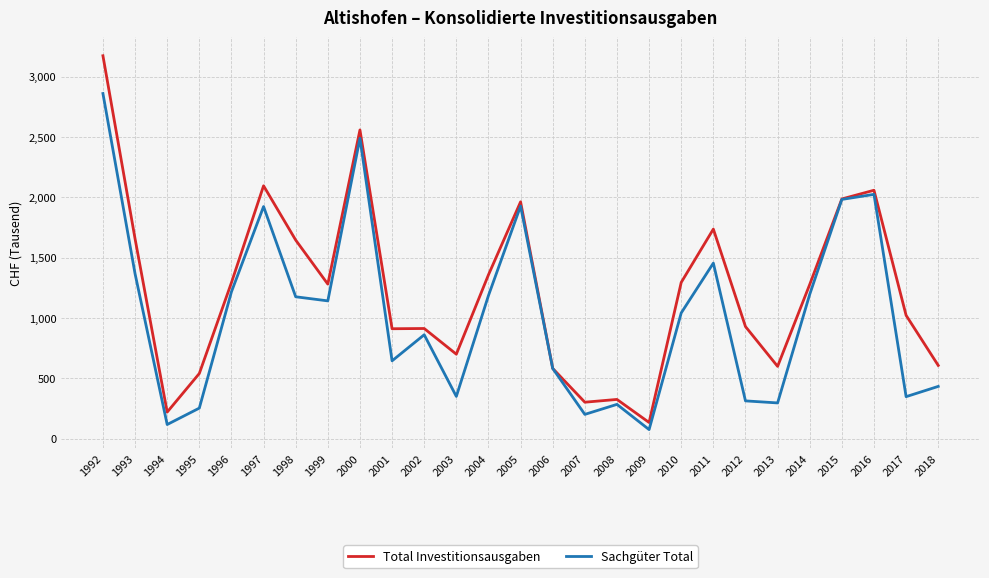

List the series in order of their overall mean, highest first.

Total Investitionsausgaben, Sachgüter Total